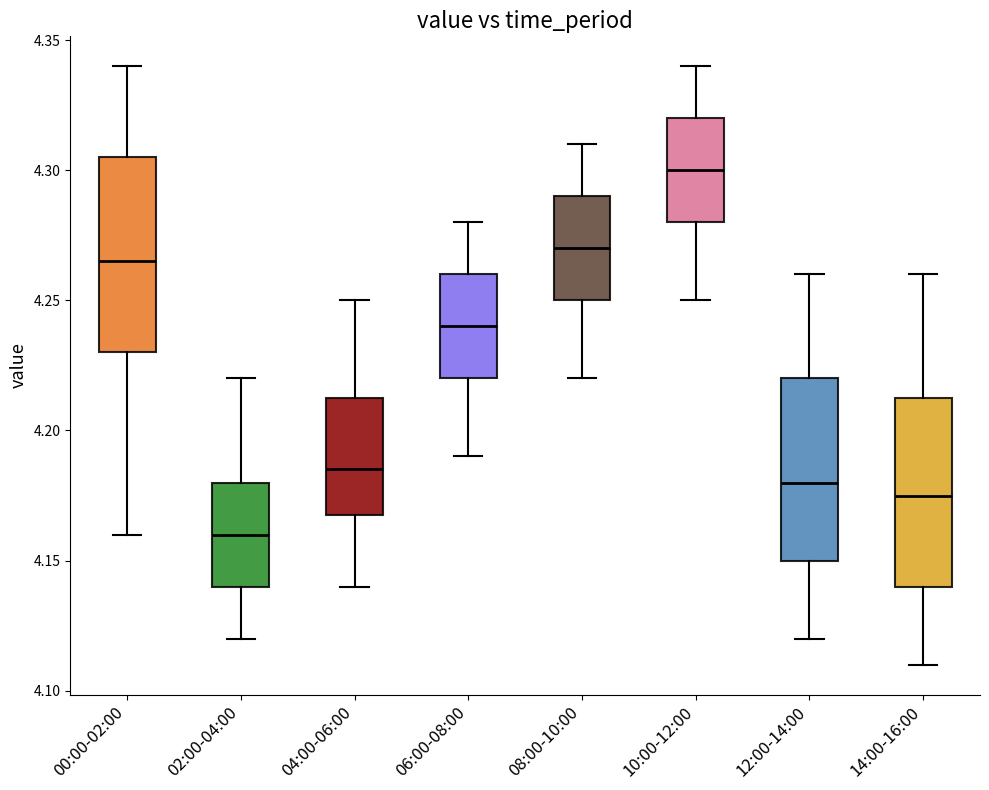

Reading left to right, read every box against the y-axis: the position of its median line, the range the box covers, and the ends of its whiskers. The values are not printed on the chart, so give them approximately, as read against the axis.

00:00-02:00: median 4.265, box 4.230 to 4.305, whiskers 4.160 to 4.340
02:00-04:00: median 4.160, box 4.140 to 4.180, whiskers 4.120 to 4.220
04:00-06:00: median 4.185, box 4.170 to 4.215, whiskers 4.140 to 4.250
06:00-08:00: median 4.240, box 4.220 to 4.260, whiskers 4.190 to 4.280
08:00-10:00: median 4.270, box 4.250 to 4.290, whiskers 4.220 to 4.310
10:00-12:00: median 4.300, box 4.280 to 4.320, whiskers 4.250 to 4.340
12:00-14:00: median 4.180, box 4.150 to 4.220, whiskers 4.120 to 4.260
14:00-16:00: median 4.175, box 4.140 to 4.215, whiskers 4.110 to 4.260